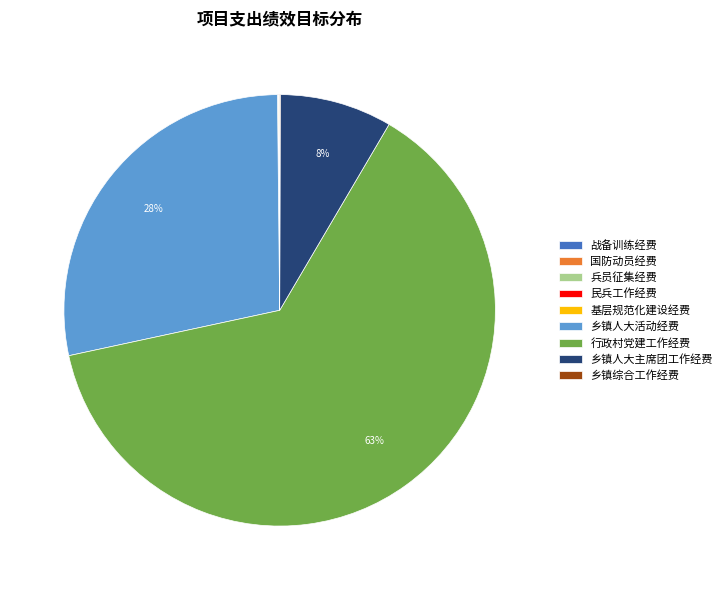

What is the majority slice?

行政村党建工作经费